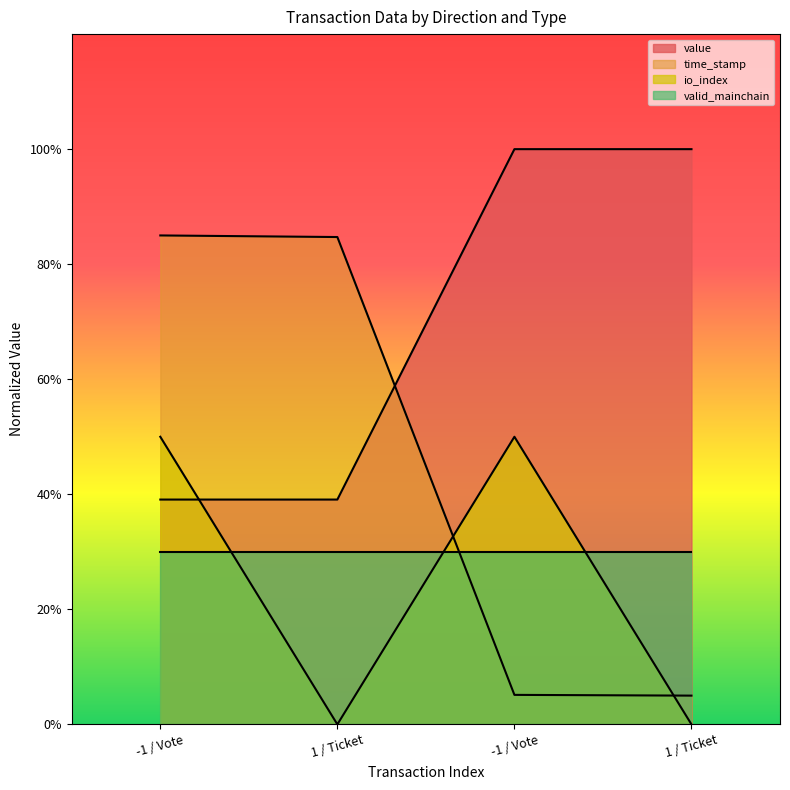

After their last crossing, which series has the higher values: io_index or time_stamp?

time_stamp